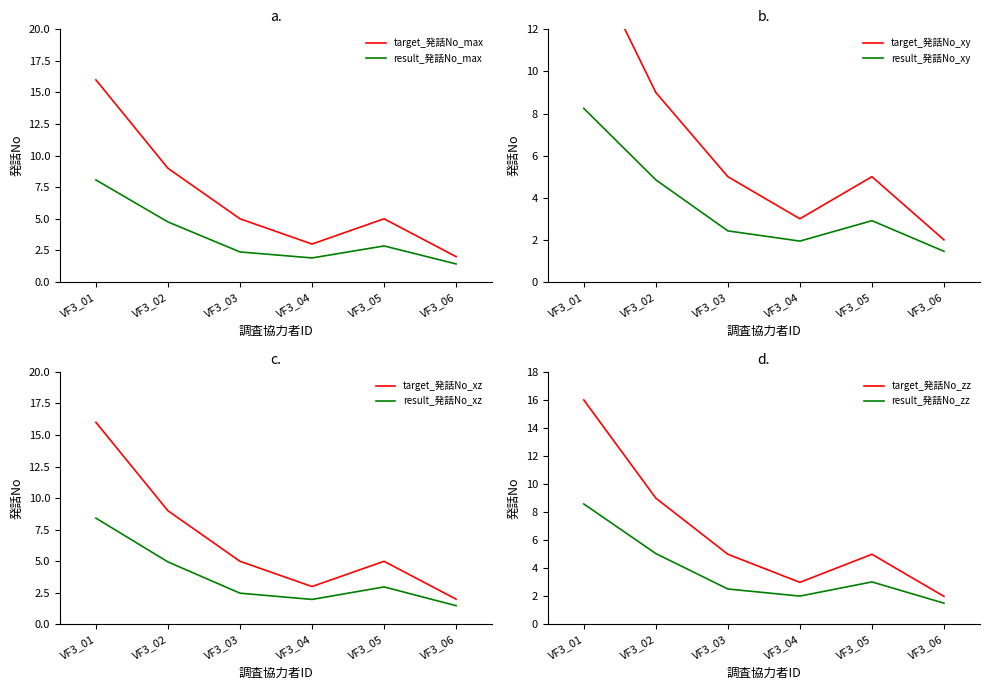

At which category does max_発話No reach its first local peak?

VF3_05